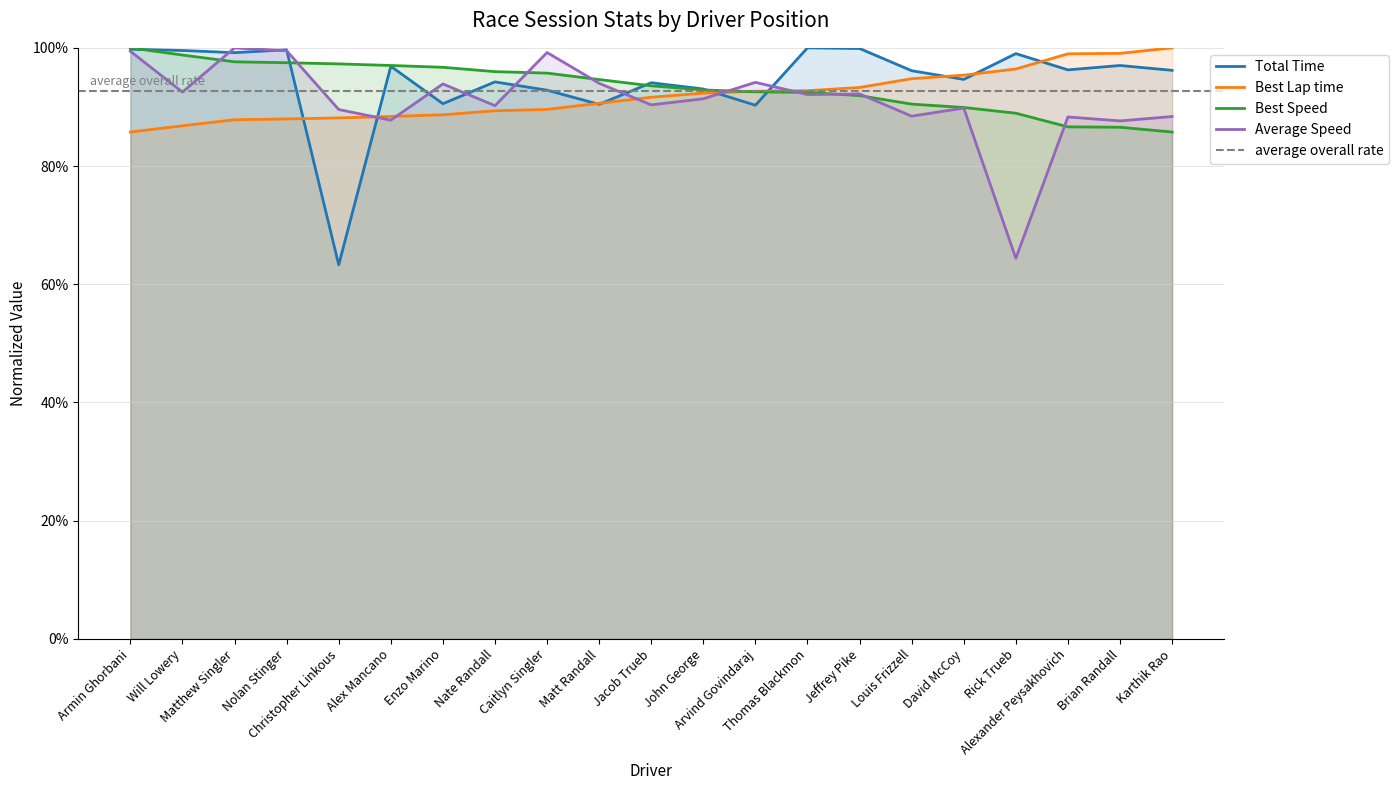

Count the number of data series in this chart.

4